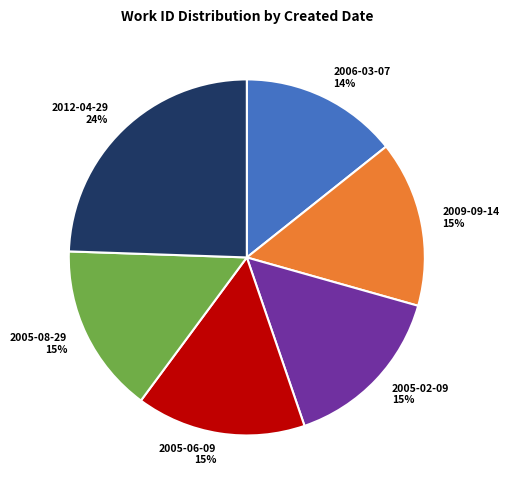

The 2012-04-29 slice represents 24% of the pie. True or false?

True